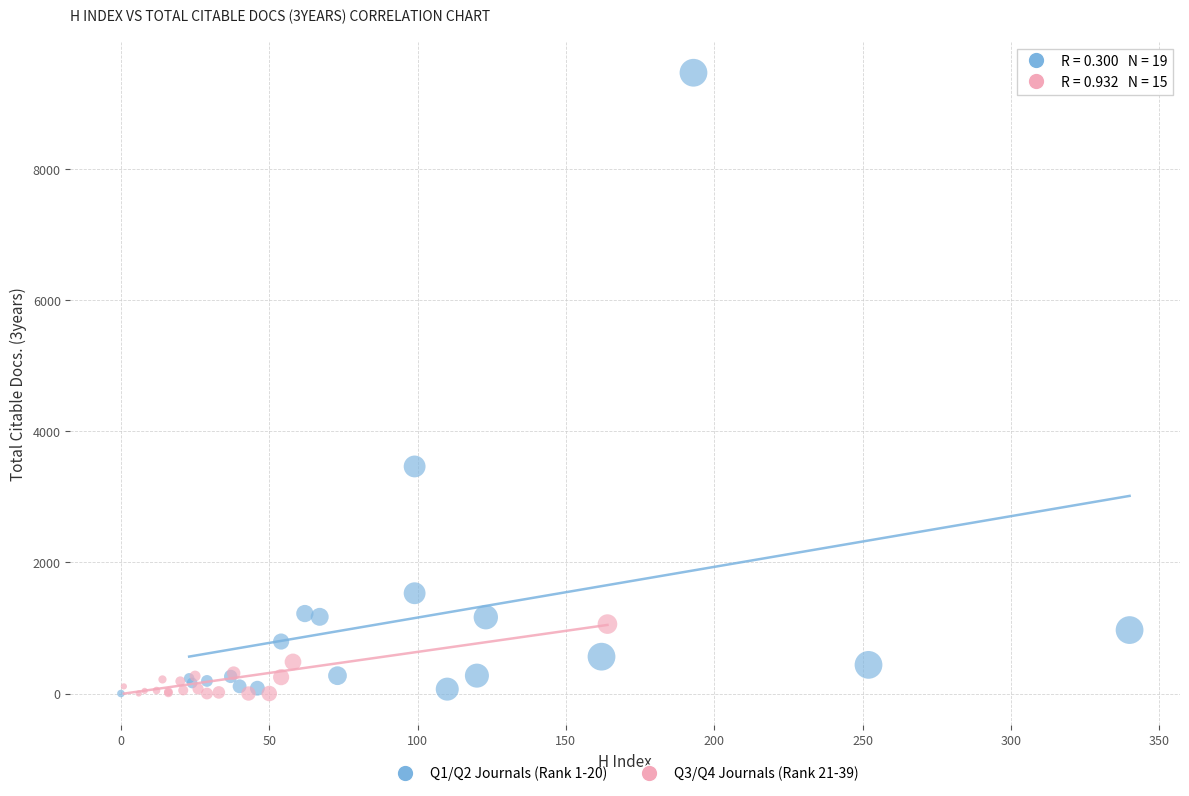

Which series reaches the maximum Y coordinate?

Q1/Q2 Journals (Rank 1-20)